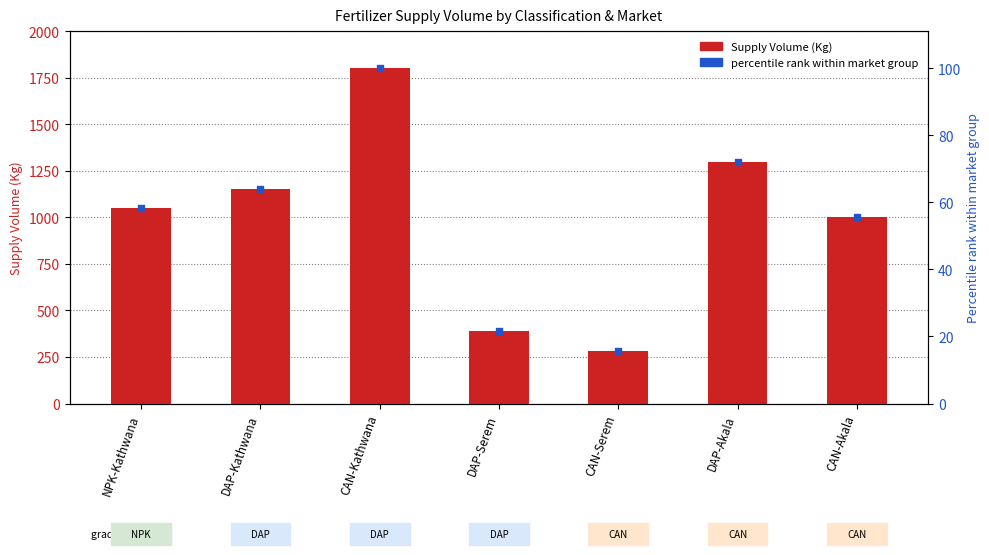

Is the value of percentile rank within market group at CAN-Kathwana greater than the value of Supply Volume at CAN-Kathwana?

No